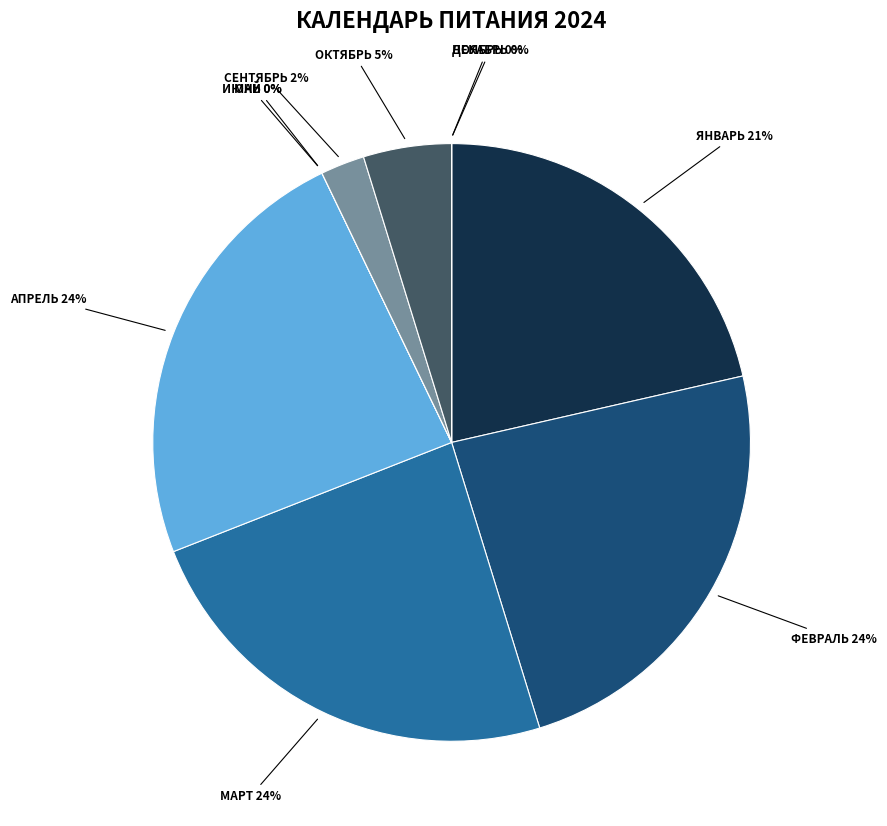

How many segments does this pie chart have?

10